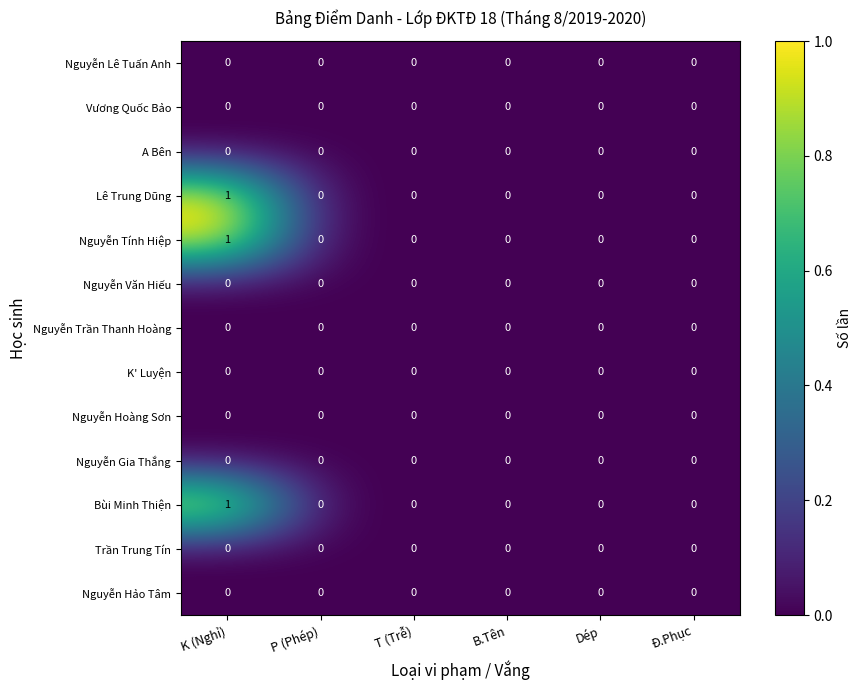

The value of Nguyễn Trần Thanh Hoàng at Dép is 0. True or false?

True